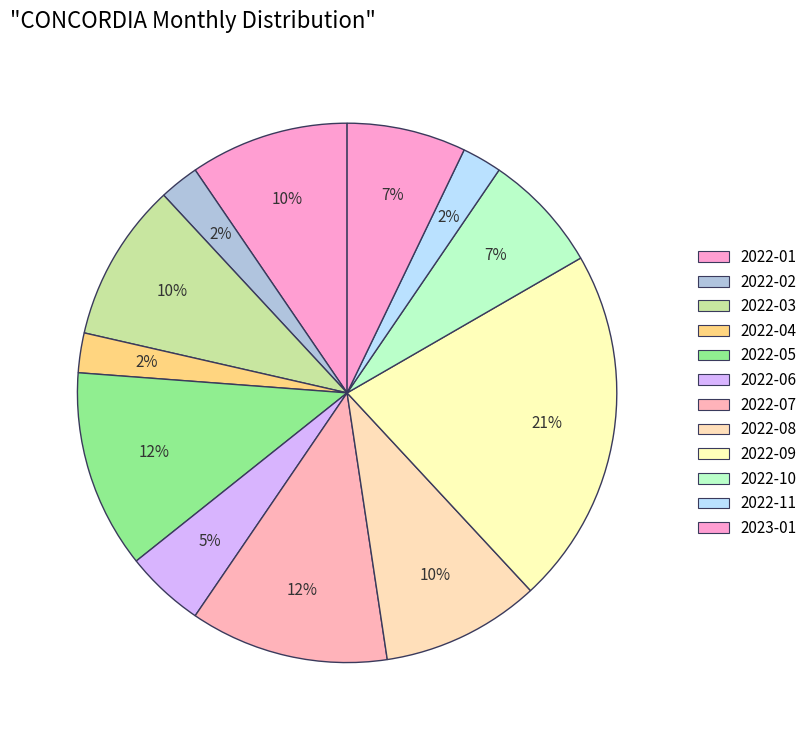

What is the change in value from 2022-07 to 2022-11?

-4